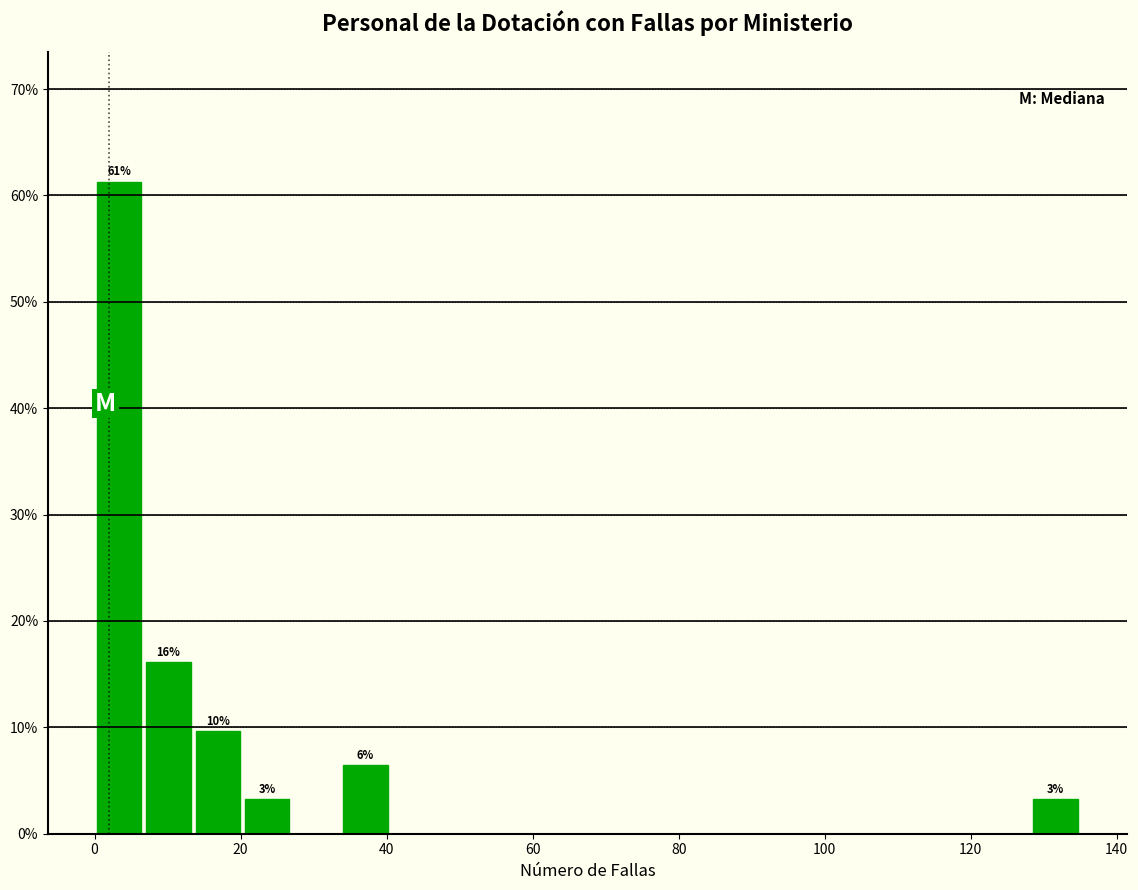

Around what value on the x-axis is the tallest bar? Give the approximate position of its centre, as read against the axis.

4